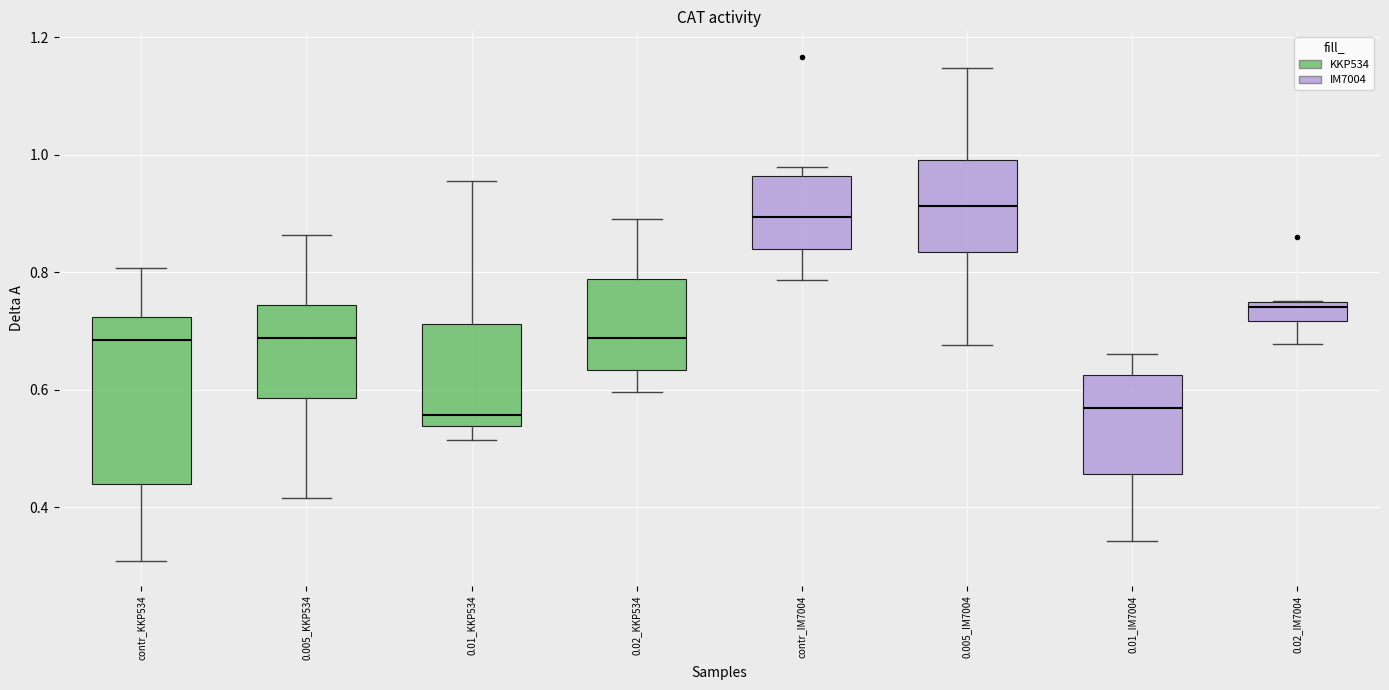

Reading left to right, read every box against the y-axis: the position of its median line, the range the box covers, and the ends of its whiskers. The values are not printed on the chart, so give them approximately, as read against the axis.

contr_KKP534: median 0.68, box 0.44 to 0.72, whiskers 0.30 to 0.80
0.005_KKP534: median 0.68, box 0.58 to 0.74, whiskers 0.42 to 0.86
0.01_KKP534: median 0.56, box 0.54 to 0.72, whiskers 0.52 to 0.96
0.02_KKP534: median 0.68, box 0.64 to 0.78, whiskers 0.60 to 0.90
contr_IM7004: median 0.90, box 0.84 to 0.96, whiskers 0.78 to 0.98
0.005_IM7004: median 0.92, box 0.84 to 1.00, whiskers 0.68 to 1.14
0.01_IM7004: median 0.56, box 0.46 to 0.62, whiskers 0.34 to 0.66
0.02_IM7004: median 0.74 (just below the box's upper edge), box 0.72 to 0.74, whiskers 0.68 to 0.76